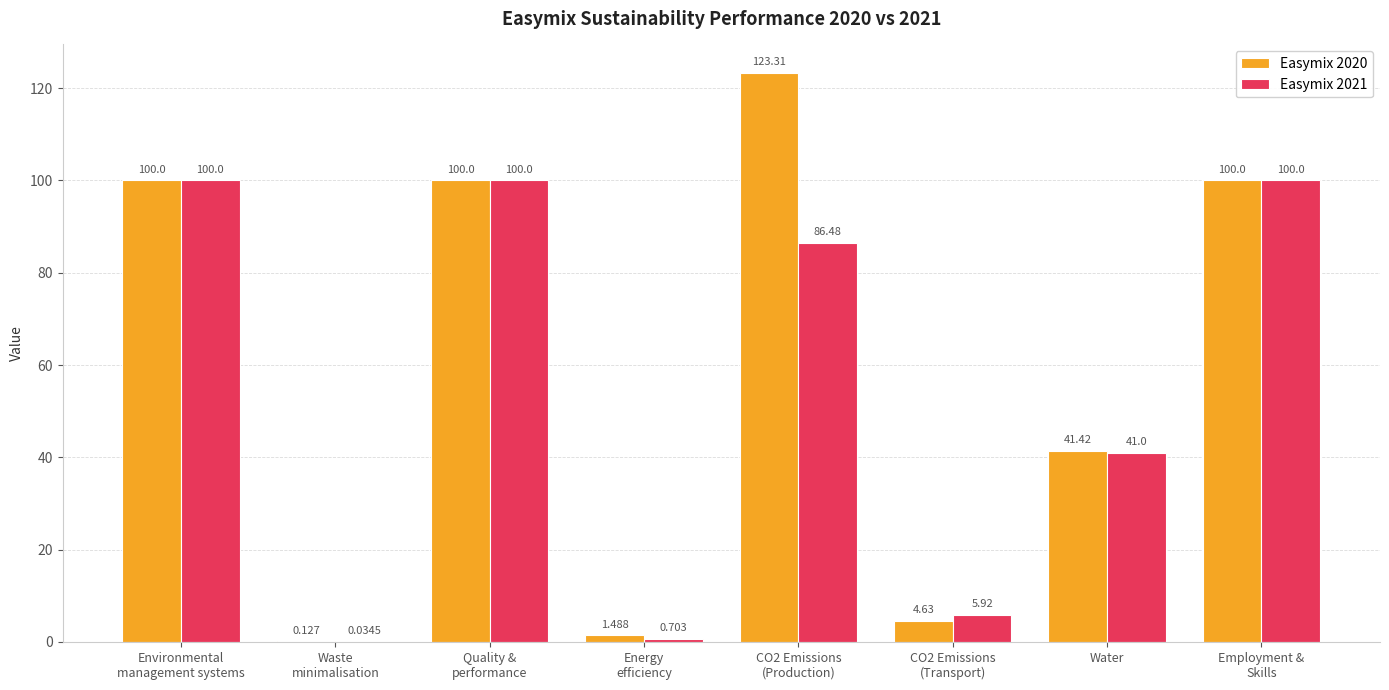

How many categories are shown in the chart?

8